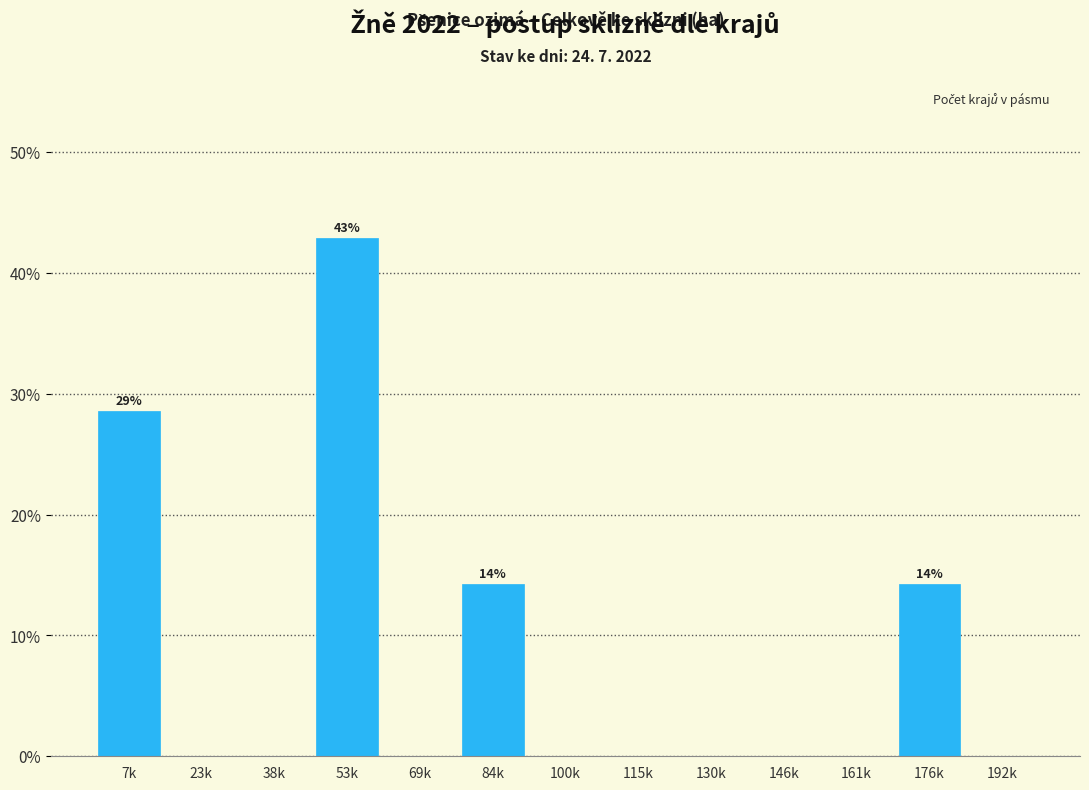

Reading left to right, what are all the values shown in this chart?

7k=28.6	23k=0.0	38k=0.0	53k=42.9	69k=0.0	84k=14.3	100k=0.0	115k=0.0	130k=0.0	146k=0.0	161k=0.0	176k=14.3	192k=0.0